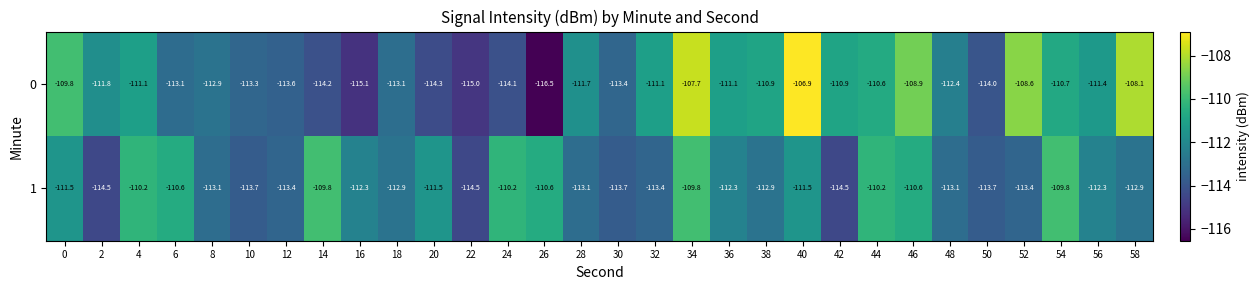

What is the average value of the 0 series?

-111.9